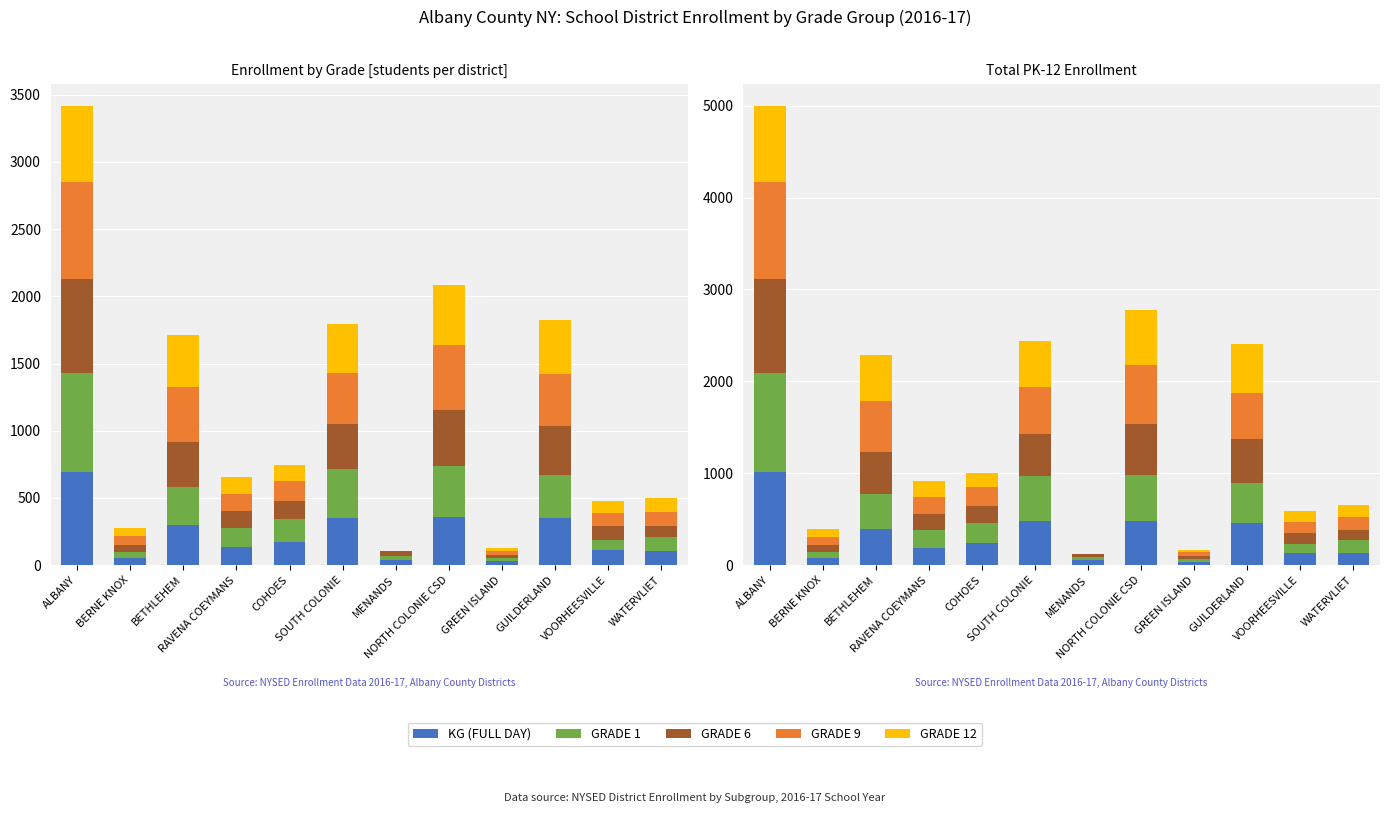

What is the label of the 2nd bar from the right?

VOORHEESVILLE